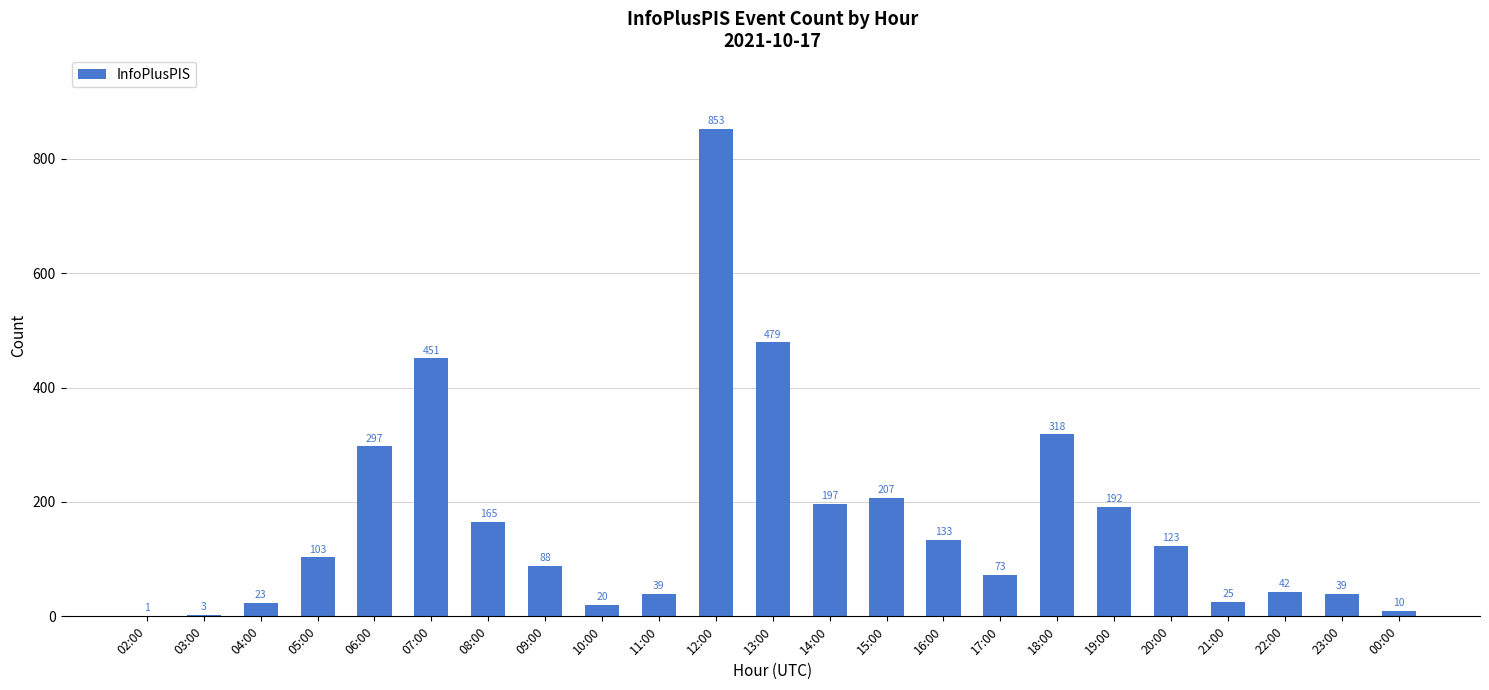

The value at 07:00 is 451. True or false?

True